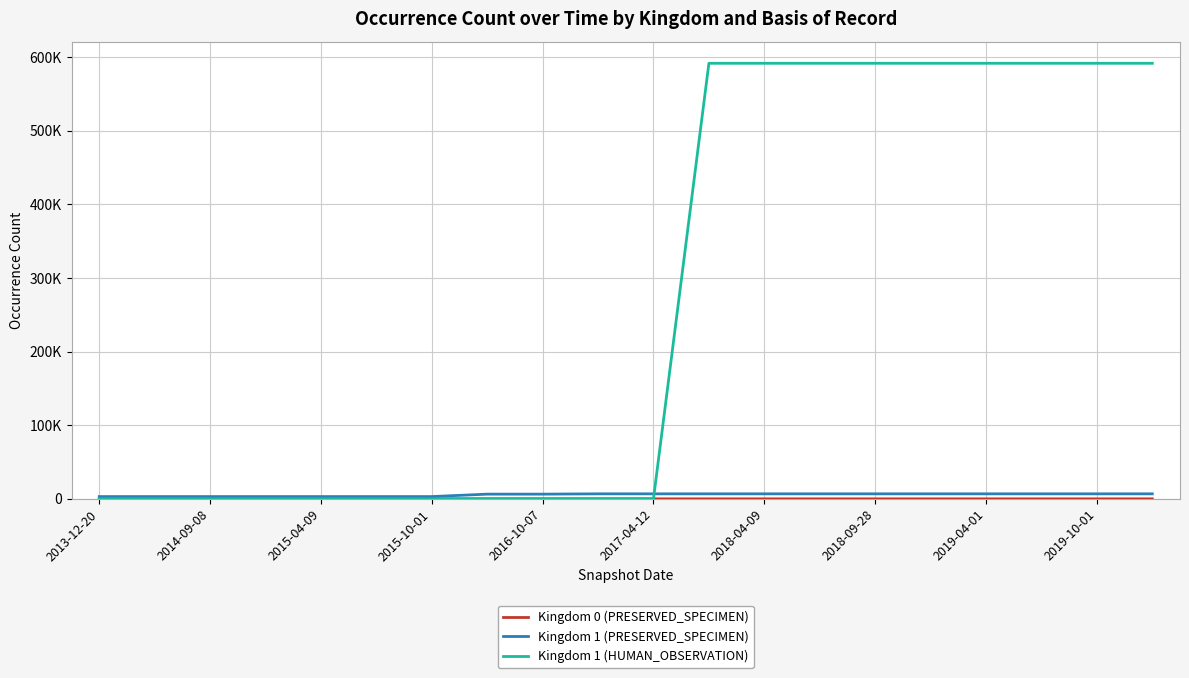

Reading left to right, list all the values displayed in this chart.

Kingdom 0 (PRESERVED_SPECIMEN): 3	3	3	3	3	3	3	9	9	9	9	6	6	6	6	6	6	6	6	6
Kingdom 1 (PRESERVED_SPECIMEN): 3079	3079	3079	3079	3079	3079	3079	6372	6372	6792	6792	6791	6791	6791	6791	6791	6791	6791	6791	6791
Kingdom 1 (HUMAN_OBSERVATION): 0	0	0	0	0	0	0	0	0	0	0	591393	591393	591393	591393	591393	591393	591393	591393	591393